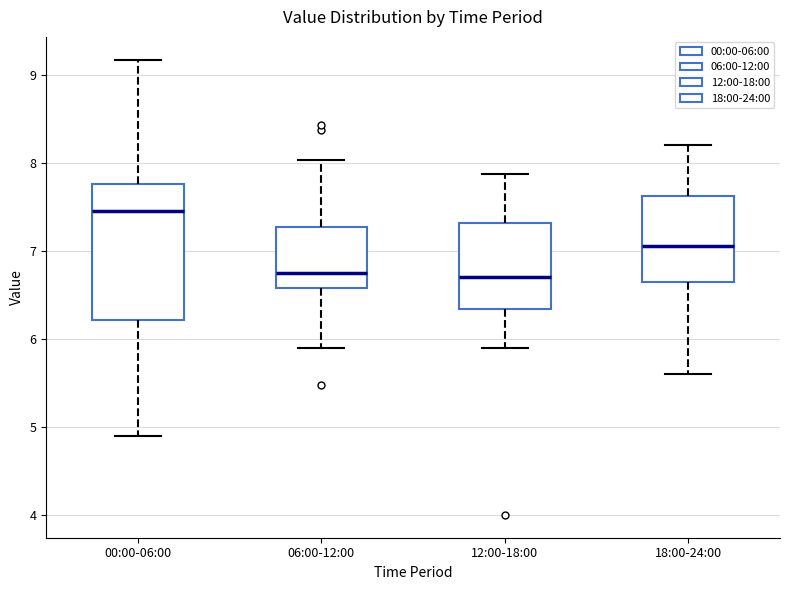

Reading left to right, transcribe this box plot: for each box, give where its median line is, the range the box spans, and where its two whiskers end, as read against the y-axis. The values are not printed on the chart, so give them approximately, as read against the axis.

00:00-06:00: median 7.5, box 6.2 to 7.8, whiskers 4.9 to 9.2
06:00-12:00: median 6.8, box 6.6 to 7.3, whiskers 5.9 to 8.0
12:00-18:00: median 6.7, box 6.3 to 7.3, whiskers 5.9 to 7.9
18:00-24:00: median 7.1, box 6.7 to 7.6, whiskers 5.6 to 8.2